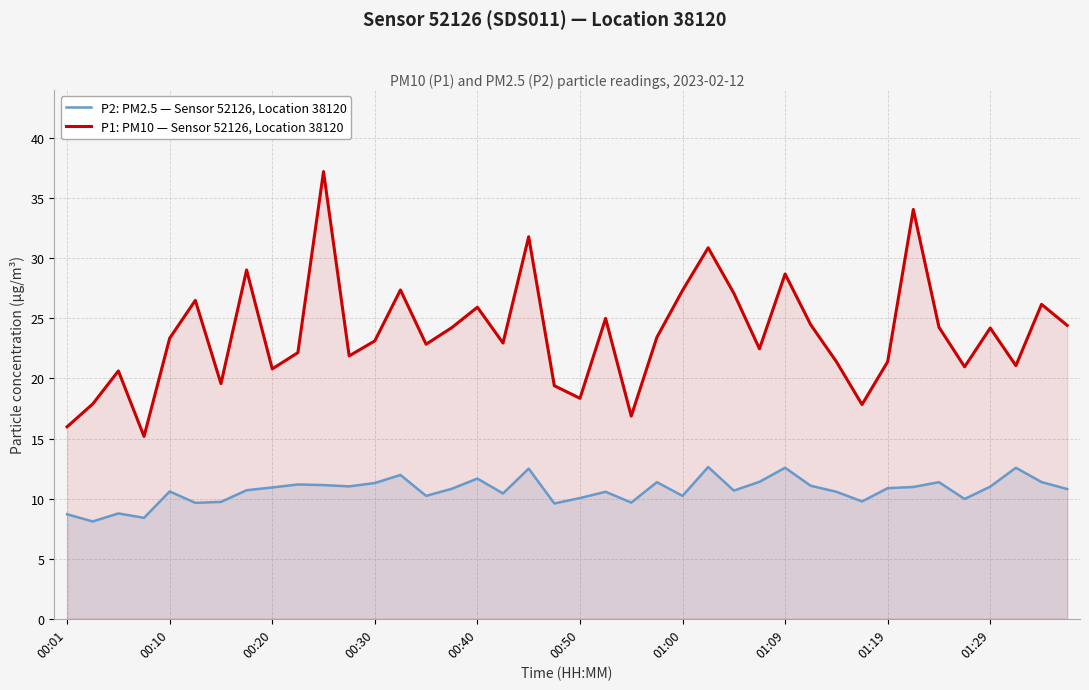

Is it true that P1: PM10 — Sensor 52126, Location 38120 equals 17.8 at 31?

True